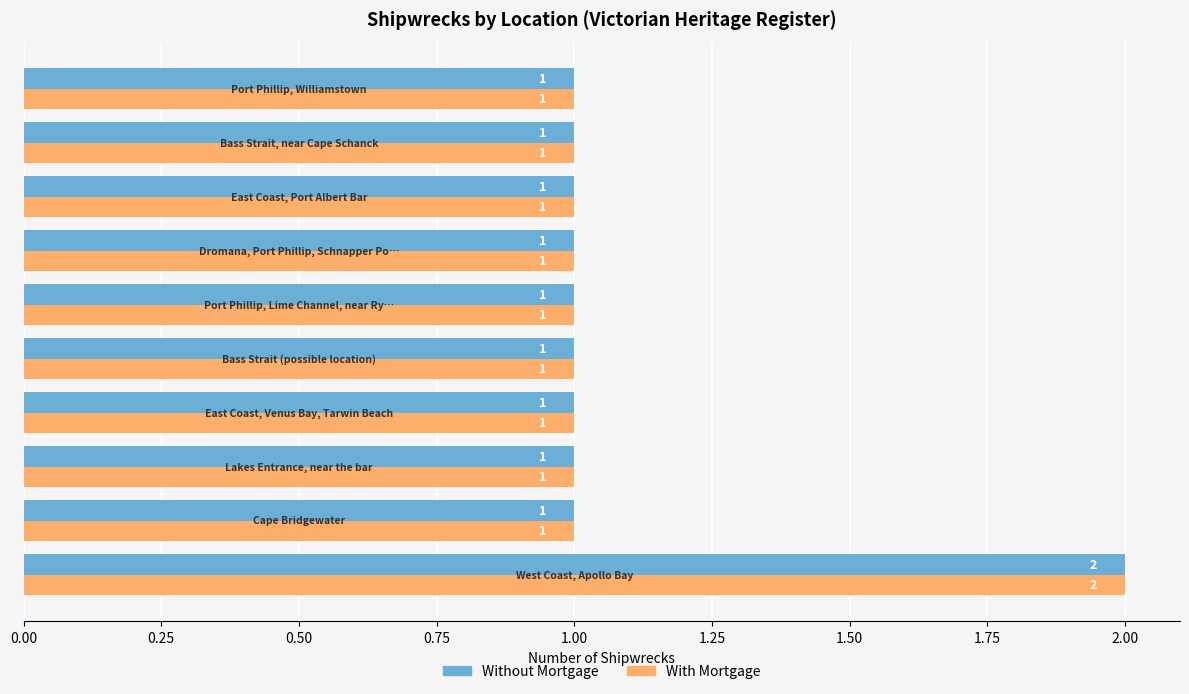

How many Without Mortgage values are between 1 and 2?

10